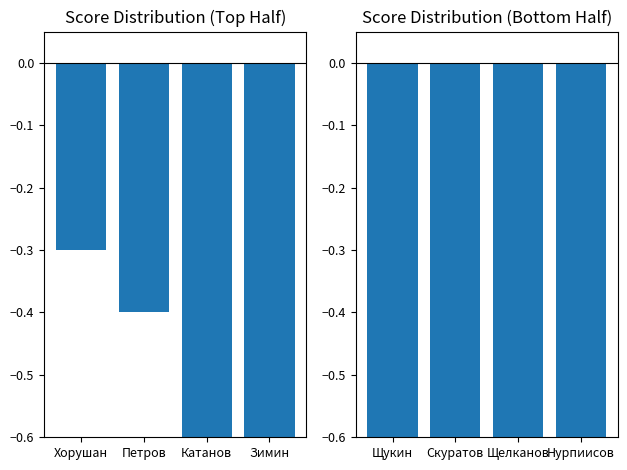

Count the Next Ranked values in the range -1 to 0.

4